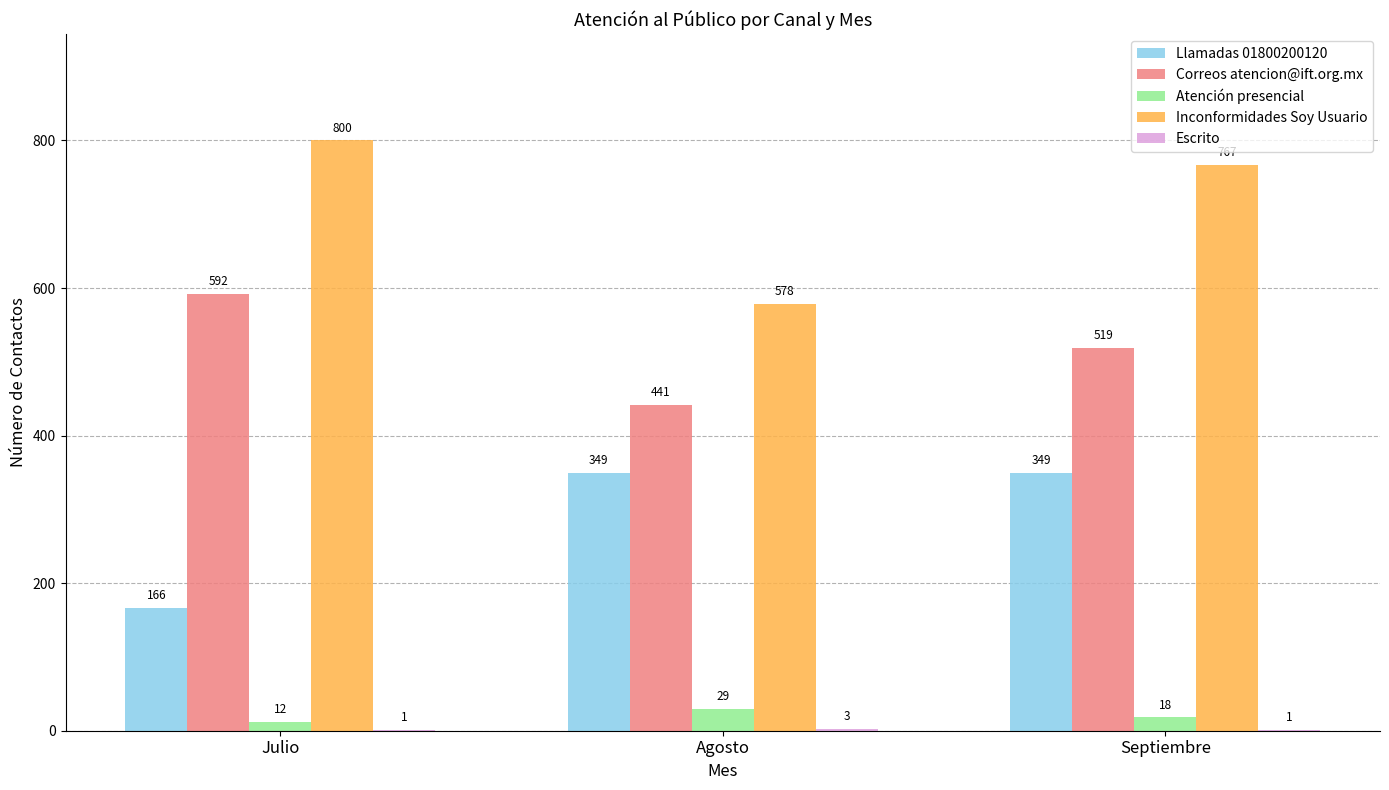

Which category has the highest value across all series?

Julio